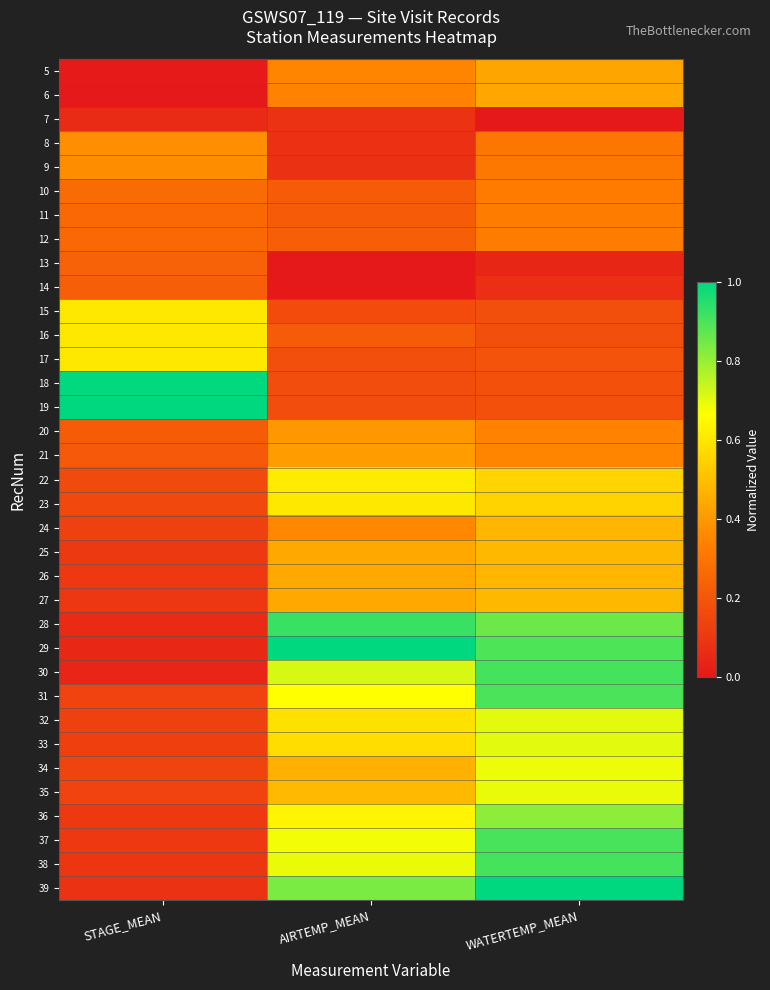

At which category does the chart reach its minimum across all series?

STAGE_MEAN